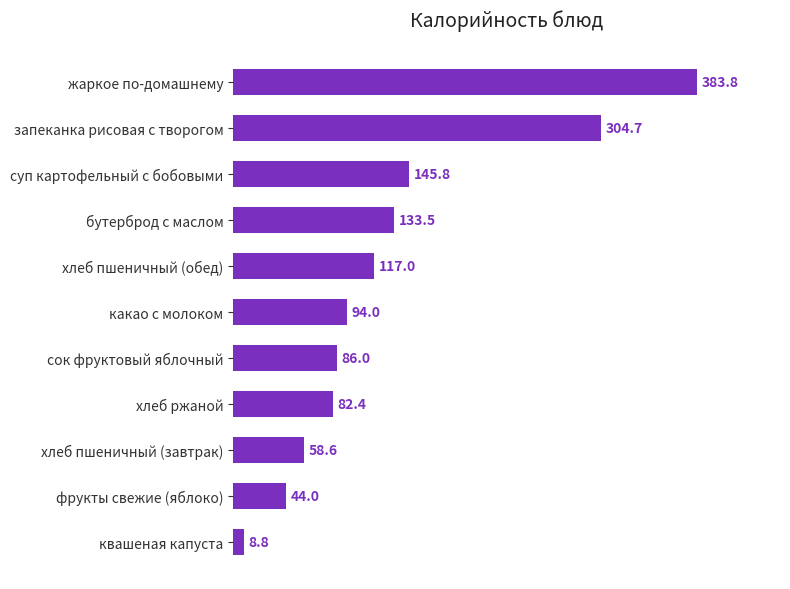

List the labels in order of value, smallest first.

квашеная капуста, фрукты свежие (яблоко), хлеб пшеничный (завтрак), хлеб ржаной, сок фруктовый яблочный, какао с молоком, хлеб пшеничный (обед), бутерброд с маслом, суп картофельный с бобовыми, запеканка рисовая с творогом, жаркое по-домашнему